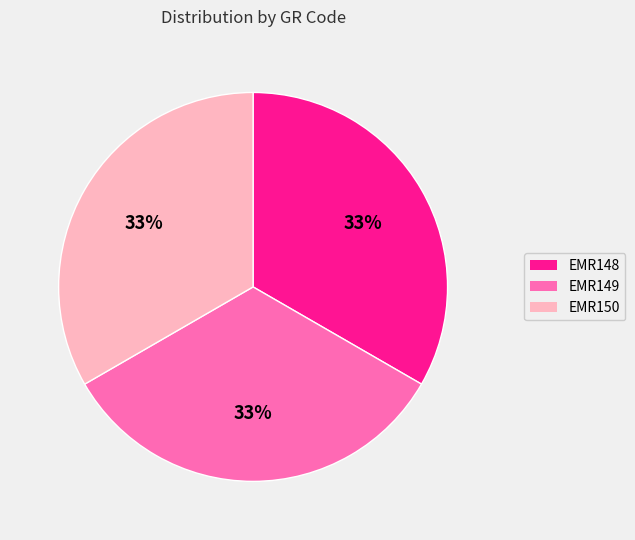

Is there any slice that represents more than half of the pie?

No